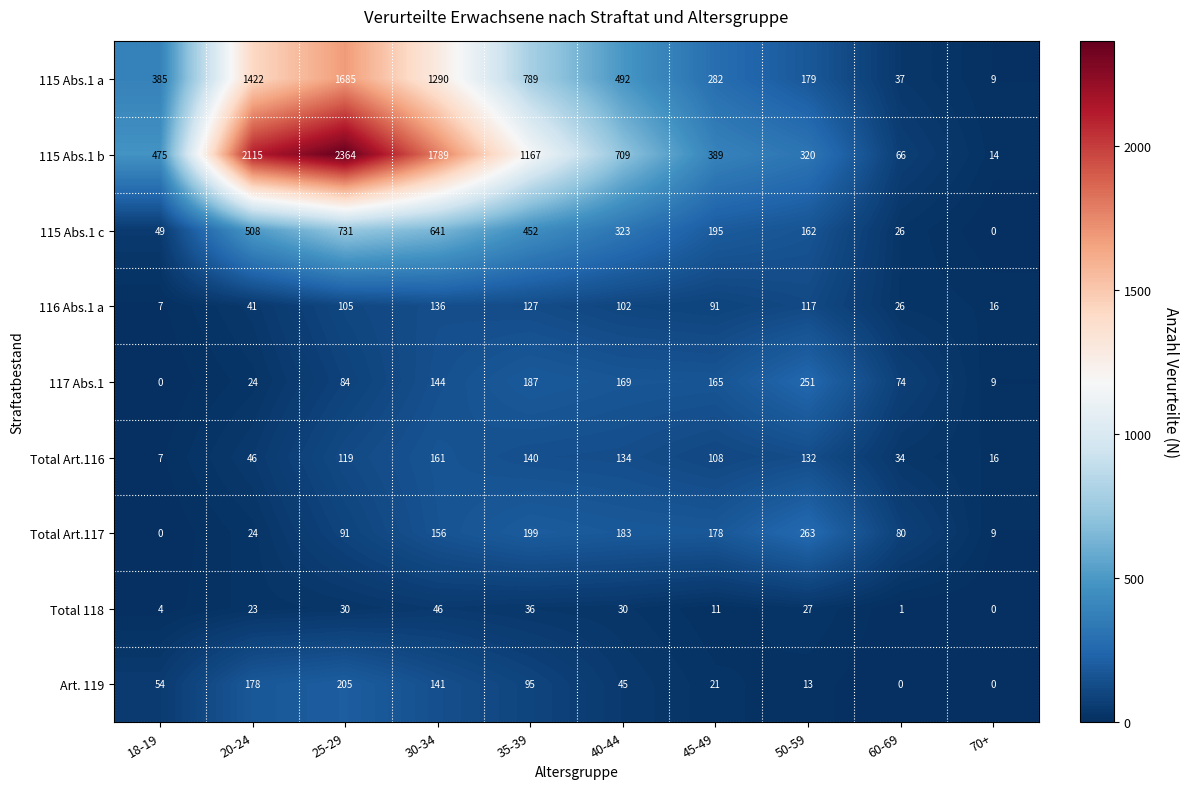

At how many categories does at least one series exceed 1319?

3